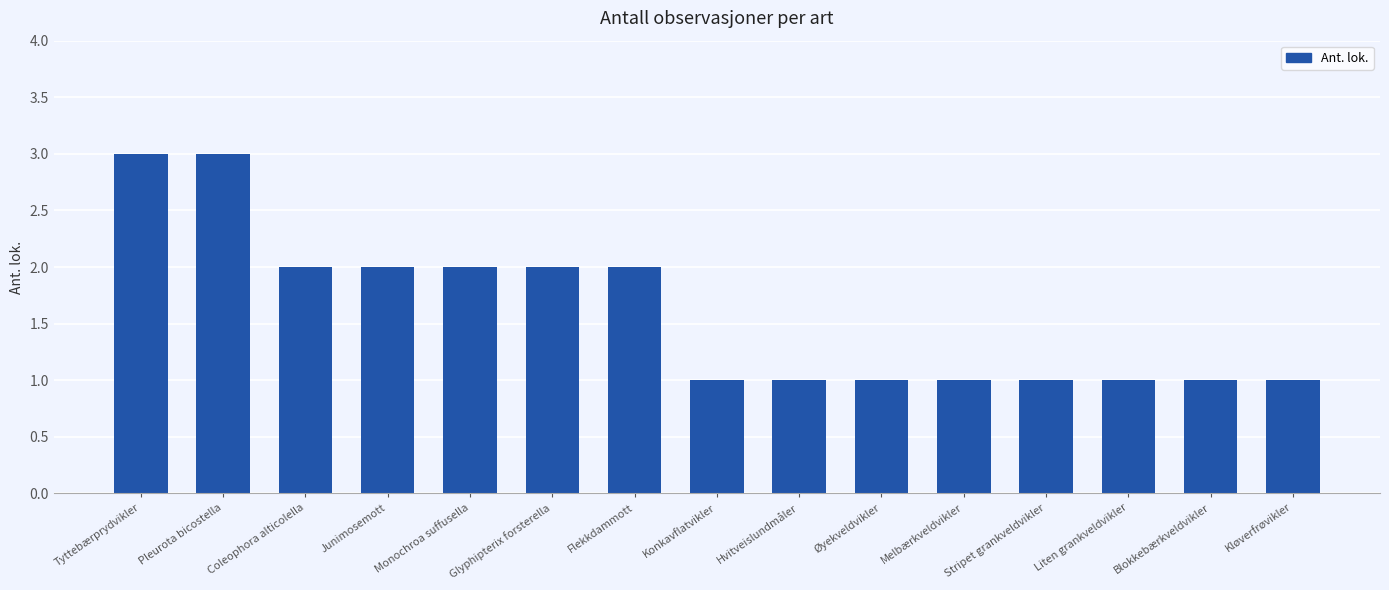

Reading left to right, list all the values displayed in this chart.

3	3	2	2	2	2	2	1	1	1	1	1	1	1	1